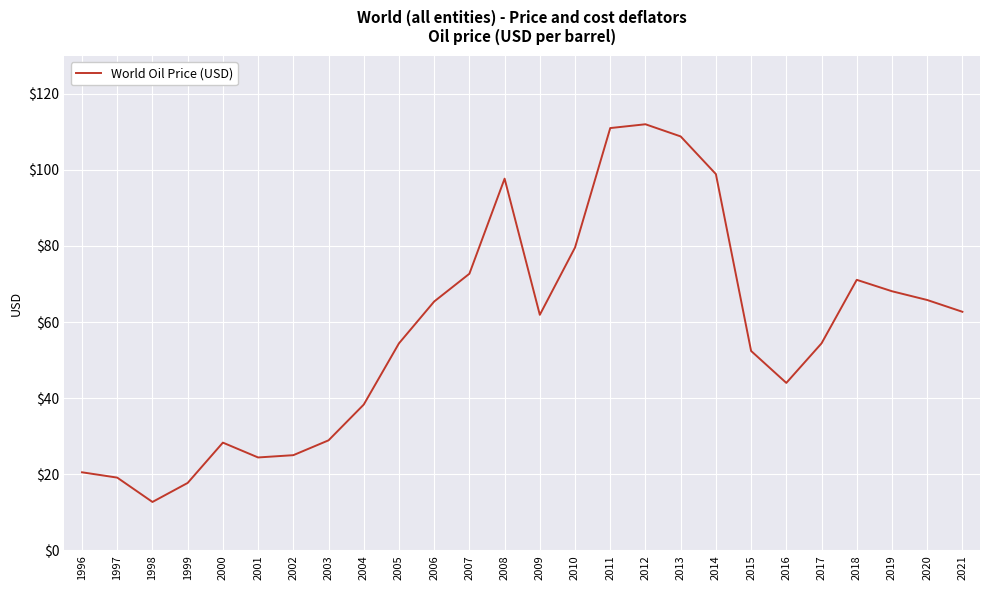

What is the sum of the values at 2016 and 2015?

96.4